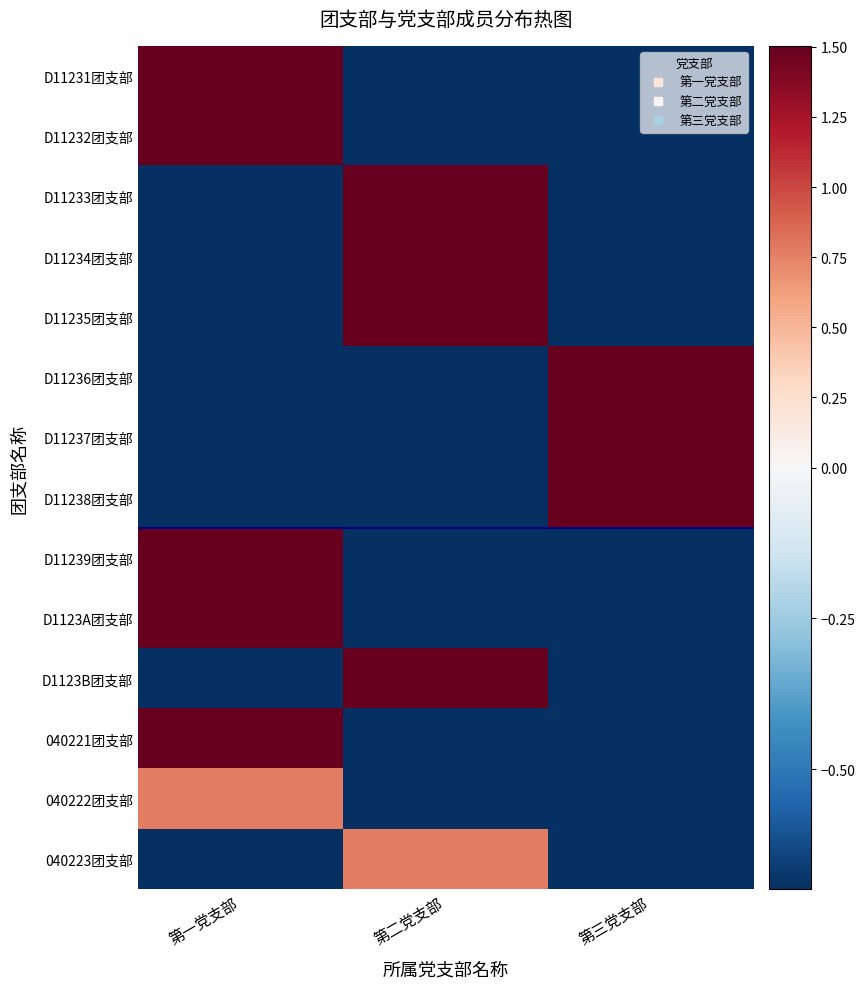

Rank the series by their maximum value, from lowest to highest.

040222团支部, 040223团支部, D11231团支部, D11232团支部, D11233团支部, D11234团支部, D11235团支部, D11236团支部, D11237团支部, D11238团支部, D11239团支部, D1123A团支部, D1123B团支部, 040221团支部